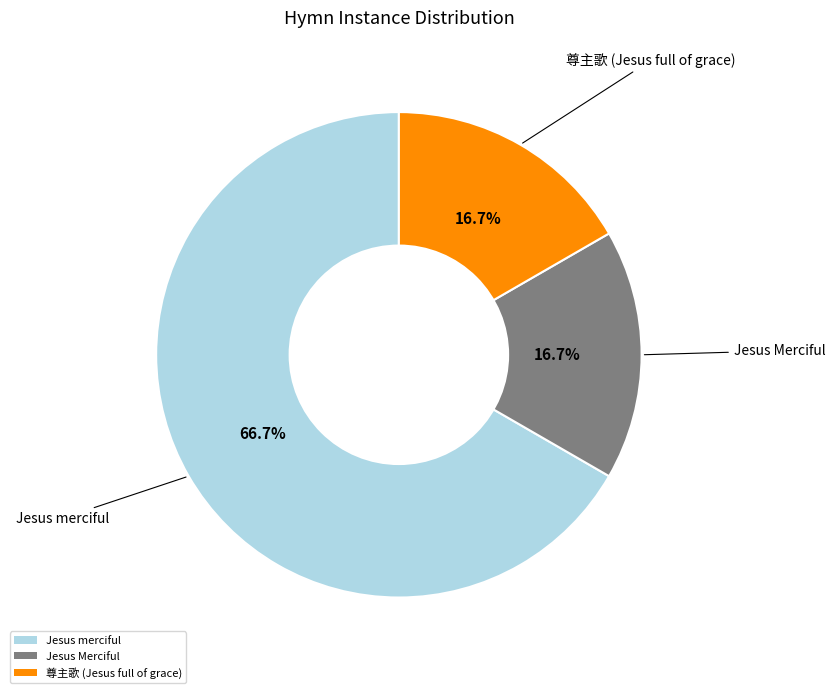

What is the largest slice in the pie chart?

Jesus merciful